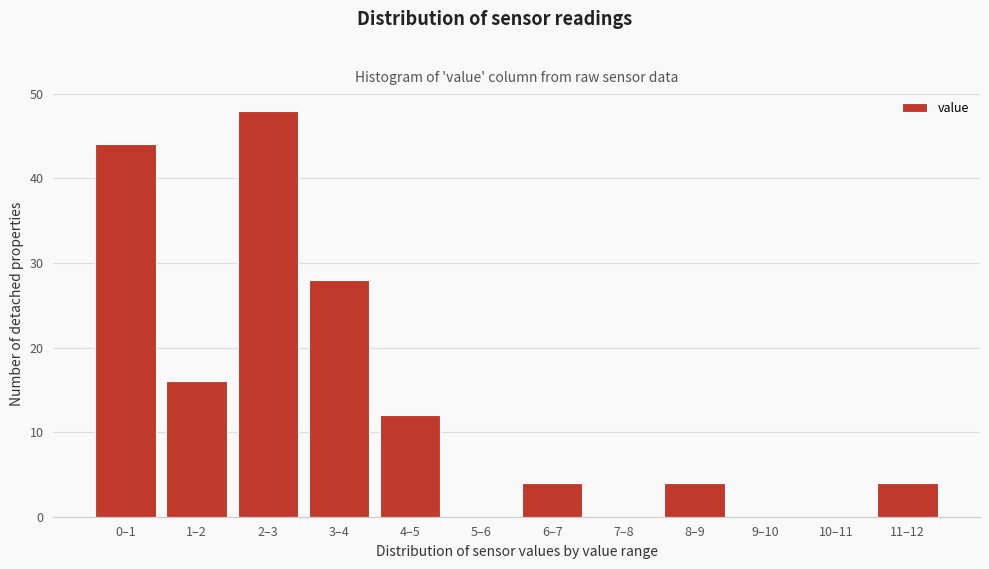

Reading left to right, extract all data points from this chart.

0–1=44	1–2=16	2–3=48	3–4=28	4–5=12	5–6=0	6–7=4	7–8=0	8–9=4	9–10=0	10–11=0	11–12=4